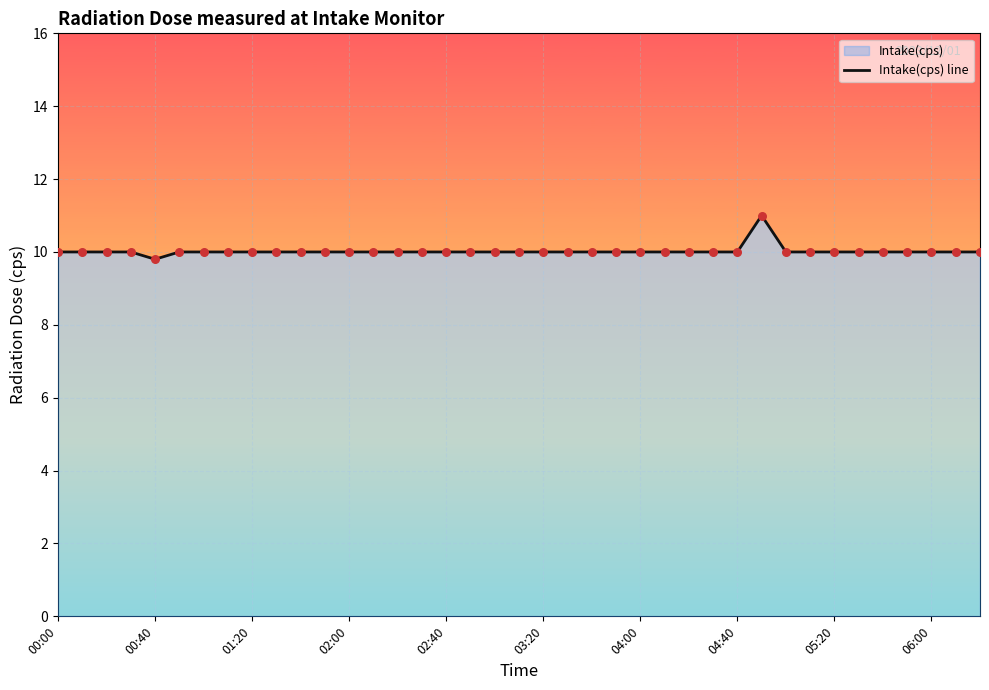

The value at 04:40 is 10.0. True or false?

True